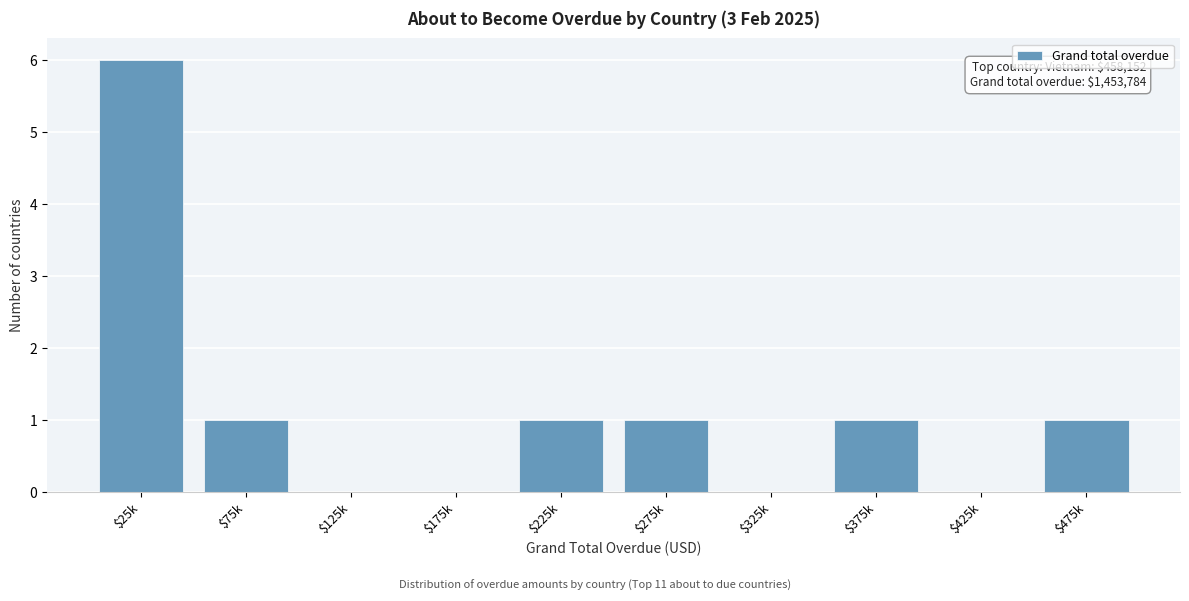

What is the maximum value shown in the chart?

6